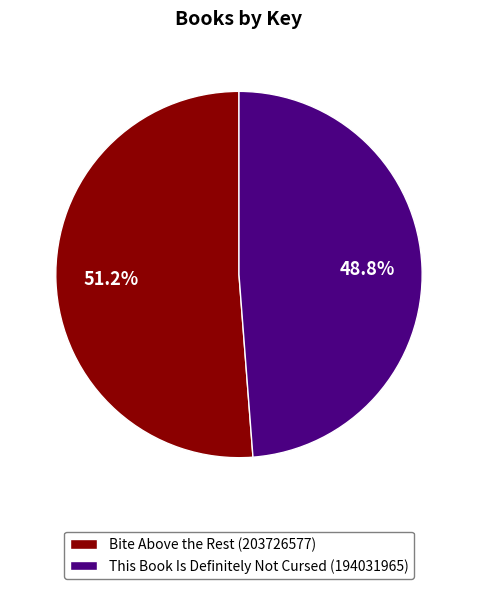

Is there any slice that represents more than half of the pie?

Yes